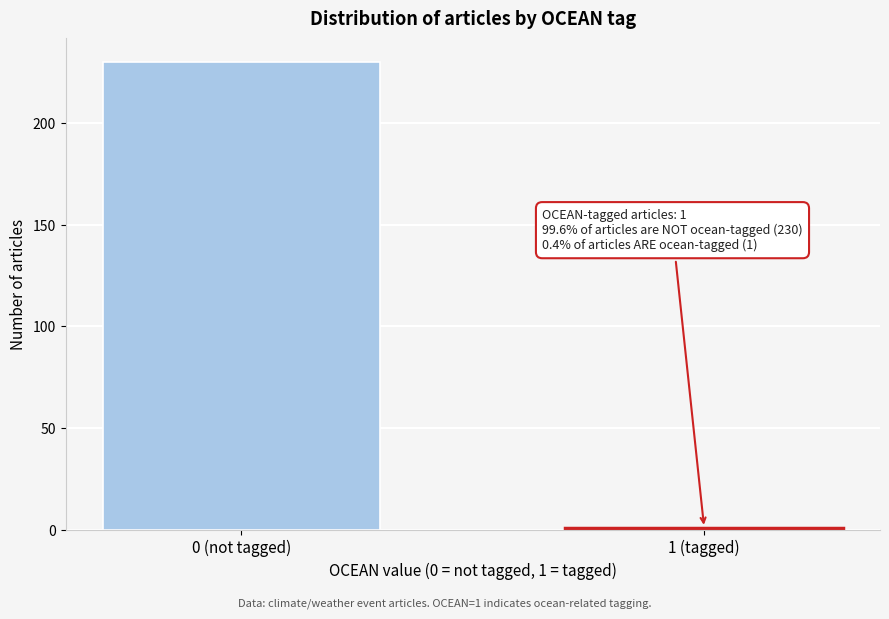

Reading right to left, what are all the values shown in this chart?

1	230